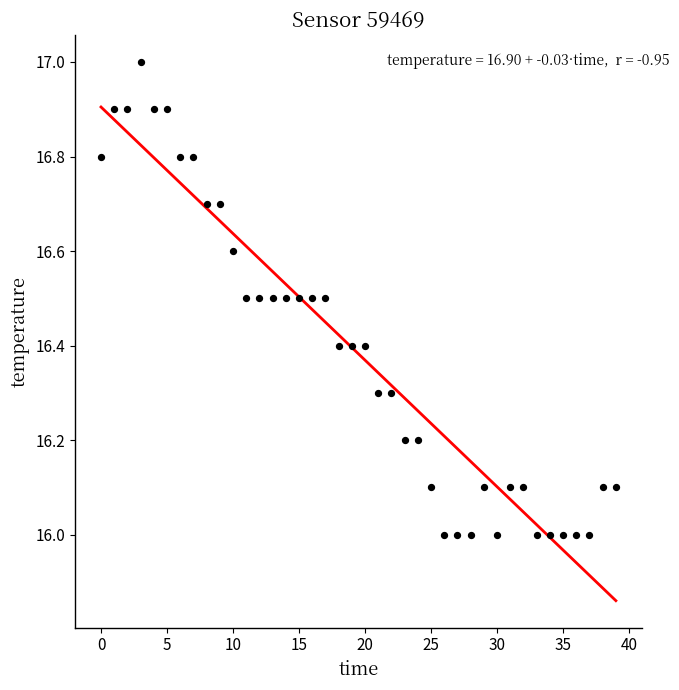

Count the number of points in this scatter plot.

40